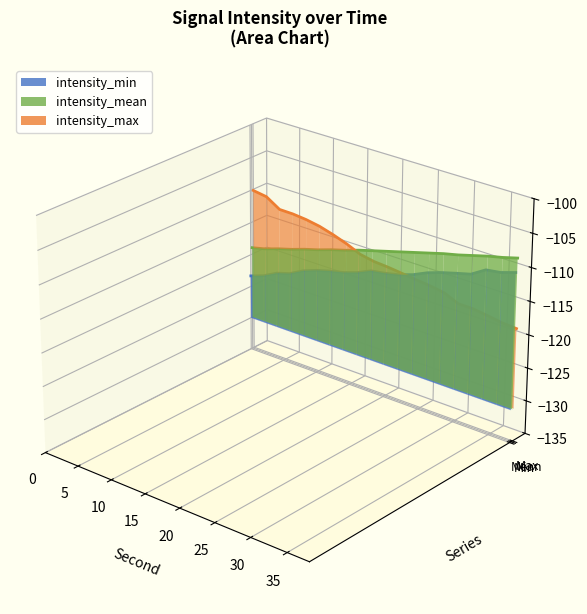

Which series has the largest range (max minus min)?

intensity_max